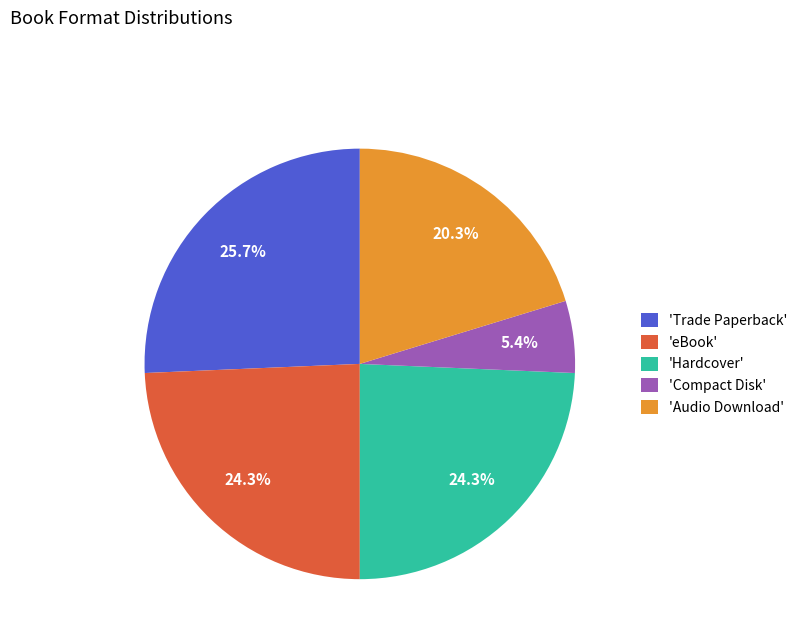

Which category has the smallest portion of the pie?

'Compact Disk'